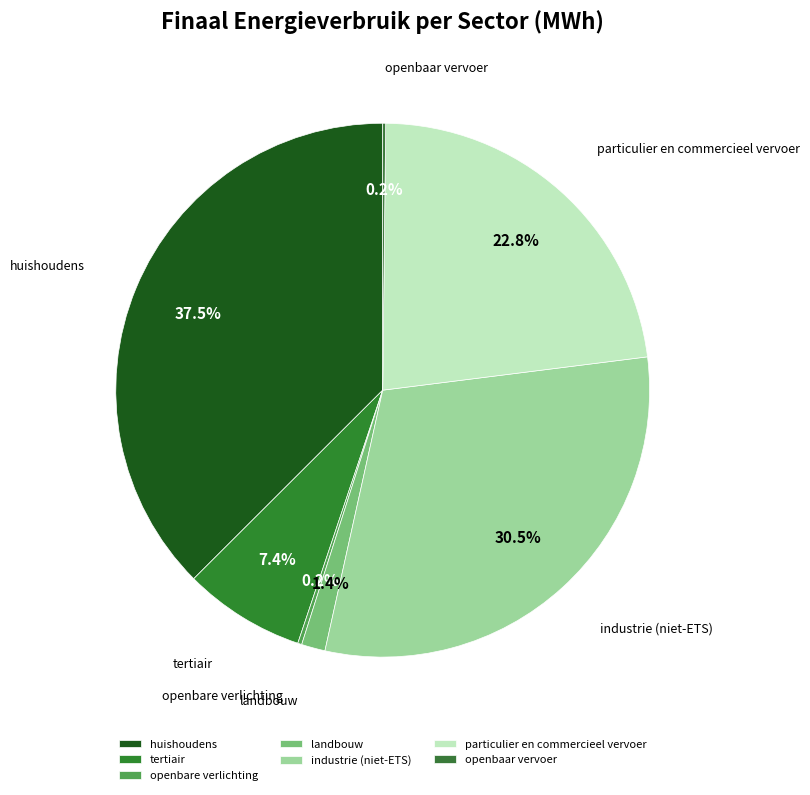

What is the ratio of the value at huishoudens to the value at industrie (niet-ETS)?

1.2